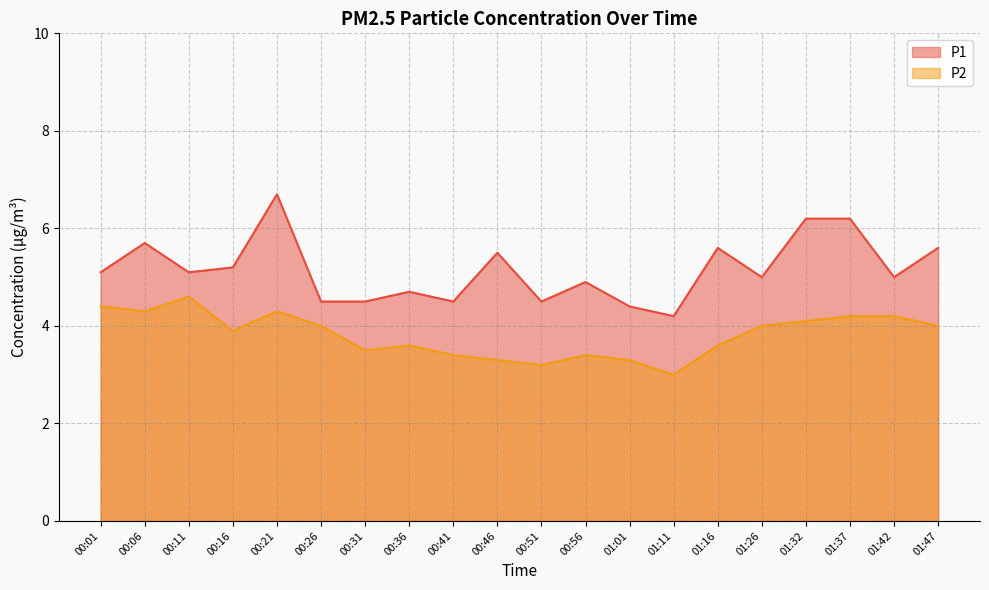

Is it true that P1 equals 5.6 at 01:16?

True